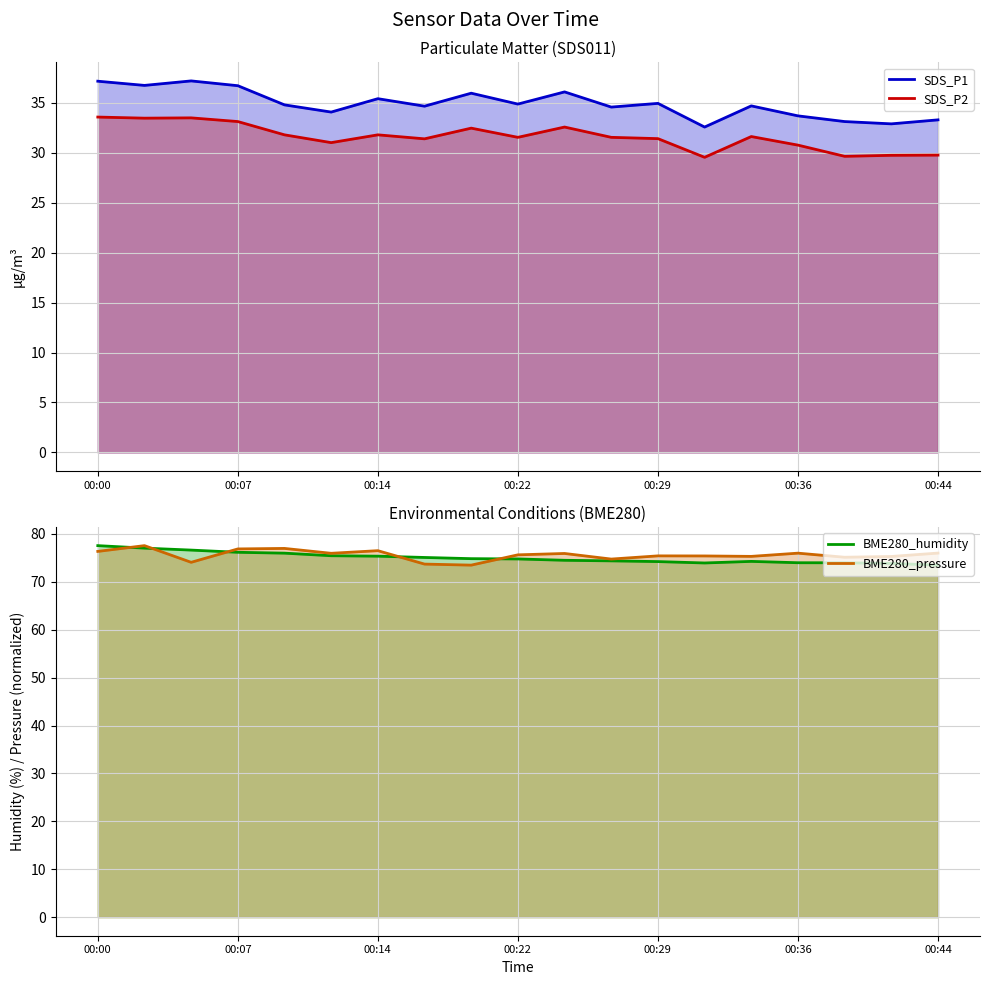

What is the highest value of the SDS_P2 series?

33.6